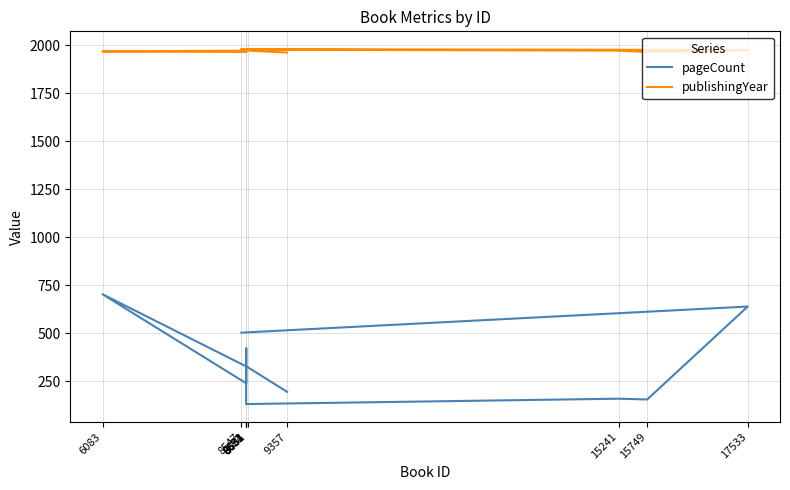

Is it true that pageCount equals 640 at 17533?

True